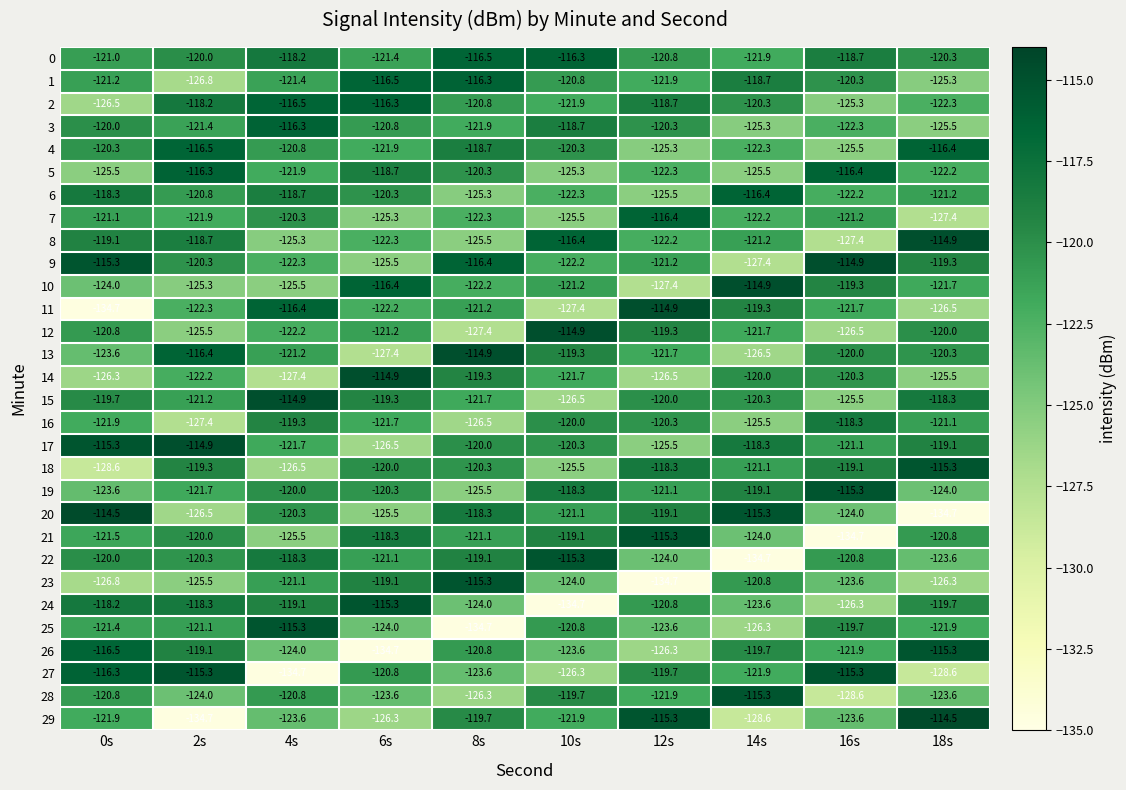

Which series changed the most between 0s and 10s?

24